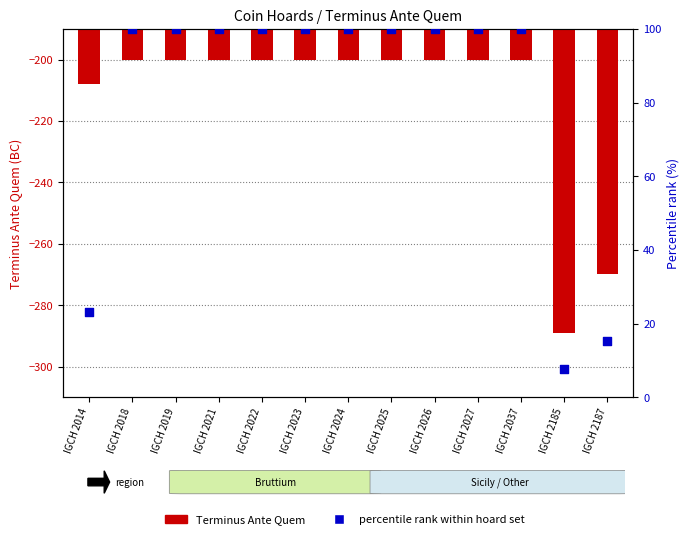

What is the total value across all series at IGCH 2014?

-184.9